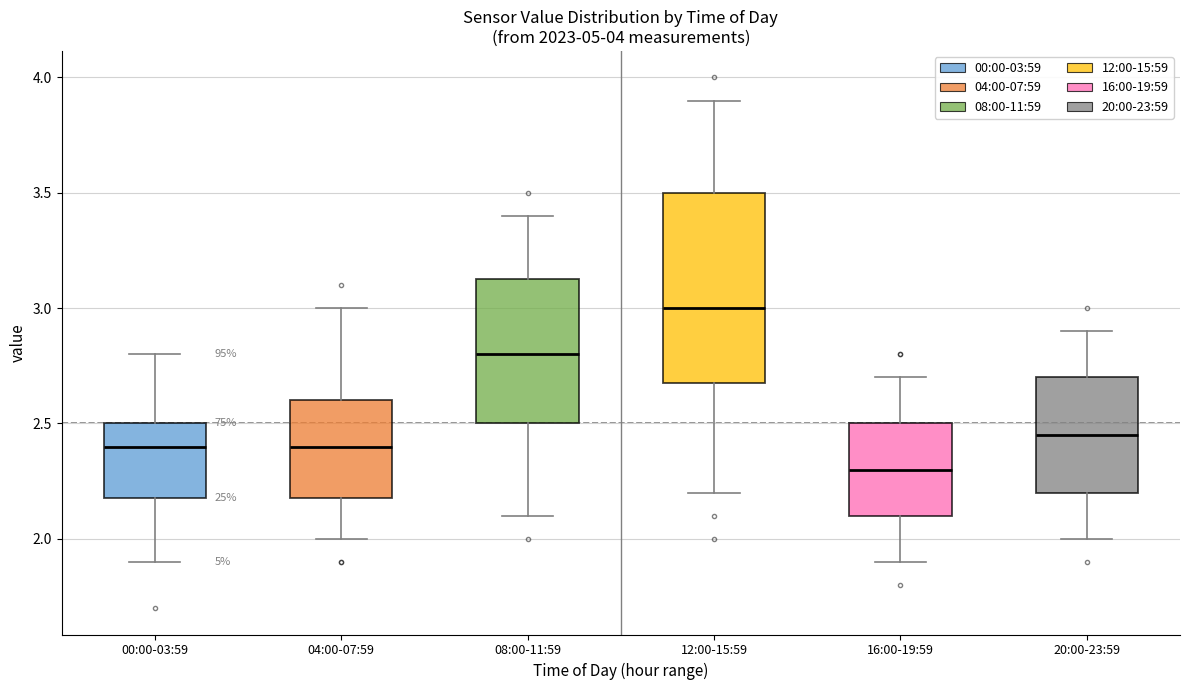

Reading left to right, read every box against the y-axis: the position of its median line, the range the box covers, and the ends of its whiskers. The values are not printed on the chart, so give them approximately, as read against the axis.

00:00-03:59: median 2.40, box 2.20 to 2.50, whiskers 1.90 to 2.80
04:00-07:59: median 2.40, box 2.20 to 2.60, whiskers 2.00 to 3.00
08:00-11:59: median 2.80, box 2.50 to 3.15, whiskers 2.10 to 3.40
12:00-15:59: median 3.00, box 2.70 to 3.50, whiskers 2.20 to 3.90
16:00-19:59: median 2.30, box 2.10 to 2.50, whiskers 1.90 to 2.70
20:00-23:59: median 2.45, box 2.20 to 2.70, whiskers 2.00 to 2.90